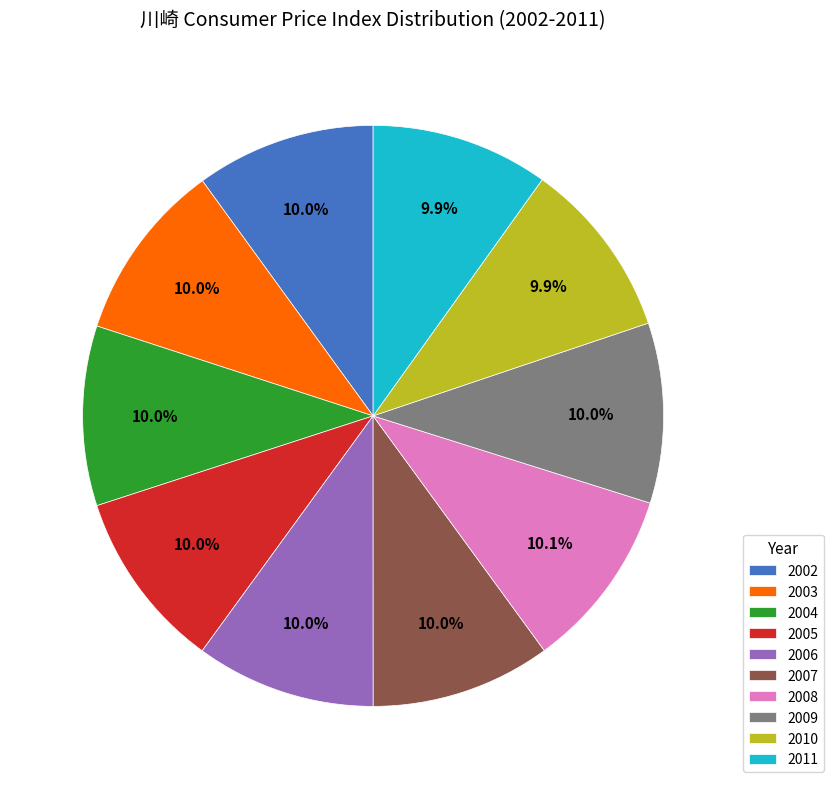

What percentage is the 2004 slice, to the nearest percent?

10%